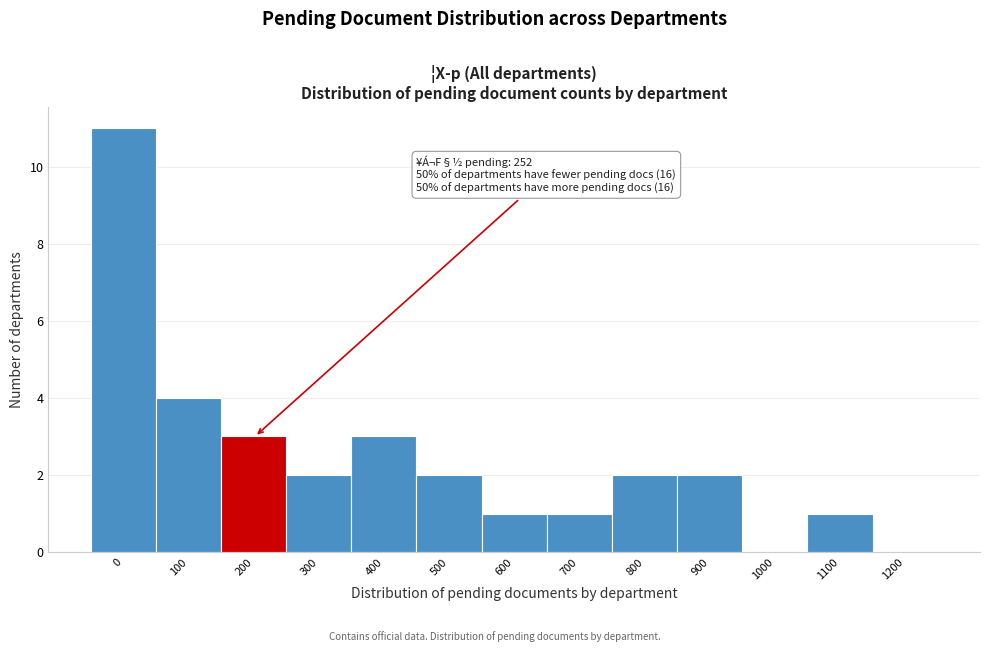

Reading left to right, transcribe all the data shown in this chart.

0=11	100=4	200=3	300=2	400=3	500=2	600=1	700=1	800=2	900=2	1000=0	1100=1	1200=0